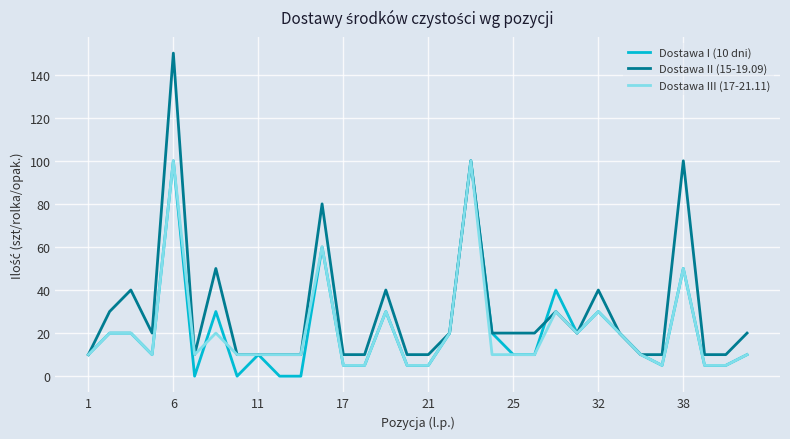

Which series has the widest spread of values?

Dostawa II (15-19.09)